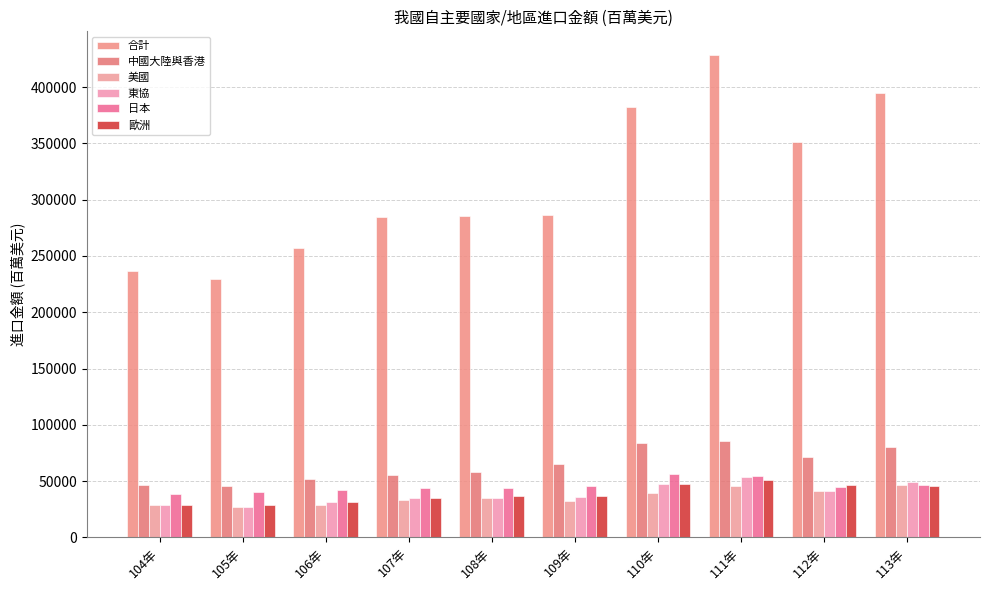

At which label does 中國大陸與香港 reach its minimum?

105年